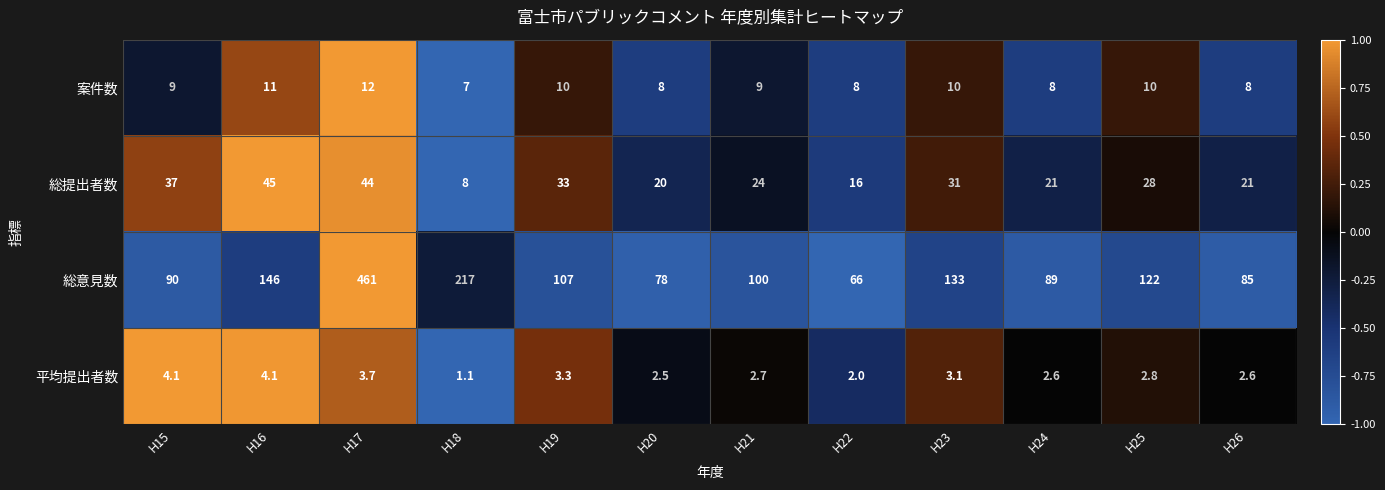

True or false: 案件数 has a value of 7.0 at H18.

True